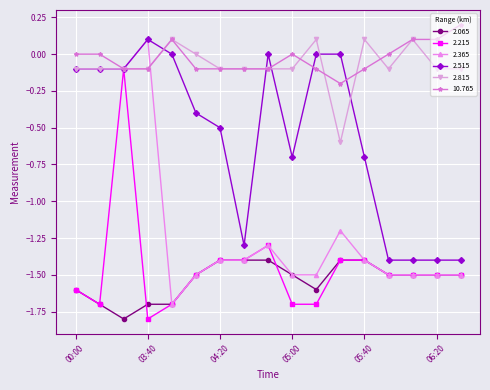

What is the highest value of the 2.215 series?

-0.1